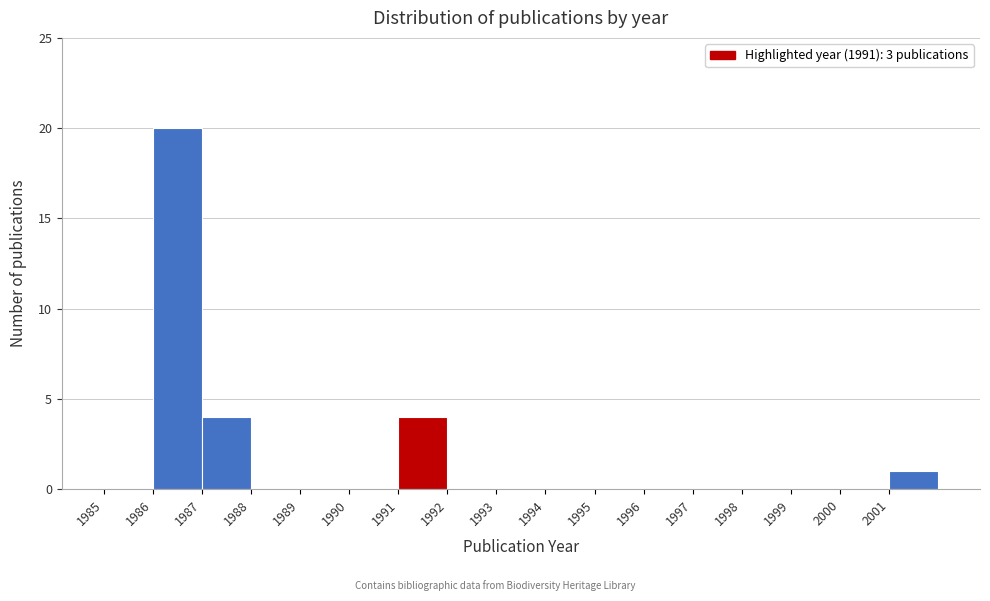

Which range on the x-axis has the tallest bar?

1986 to 1987